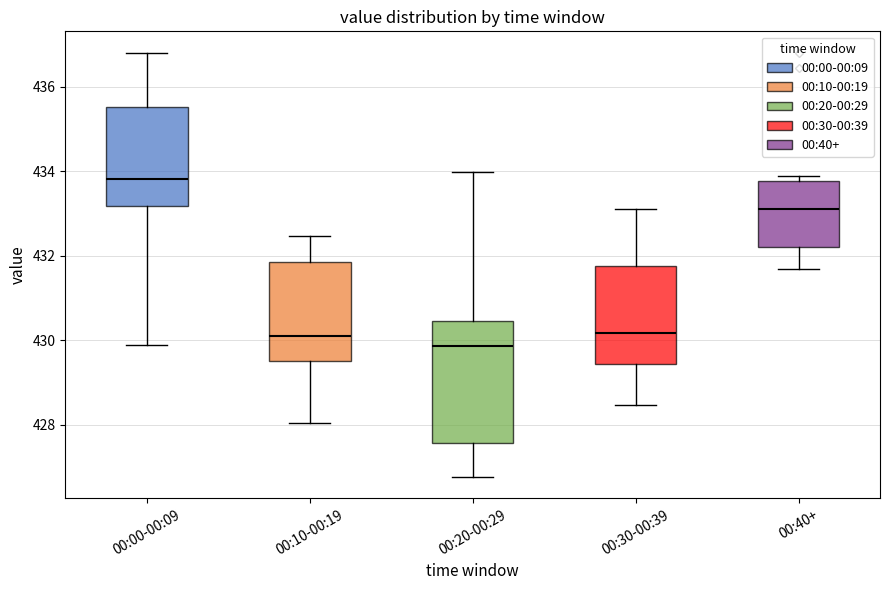

Where does the upper whisker of the box for 00:20-00:29 end on the y-axis? The values are not printed on the chart, so give them approximately, as read against the axis.

434.0